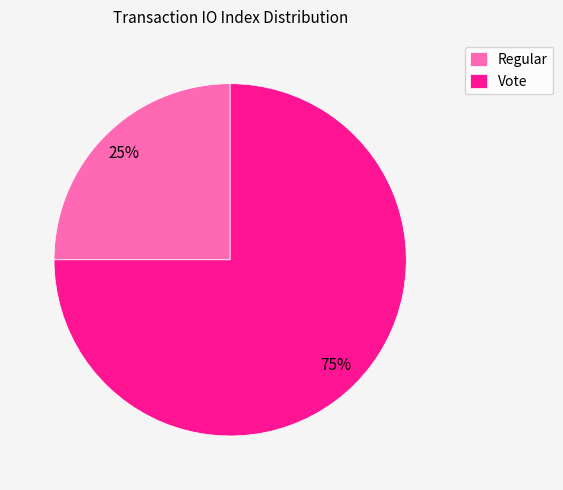

To the nearest percent, what percentage of the pie is Regular?

25%